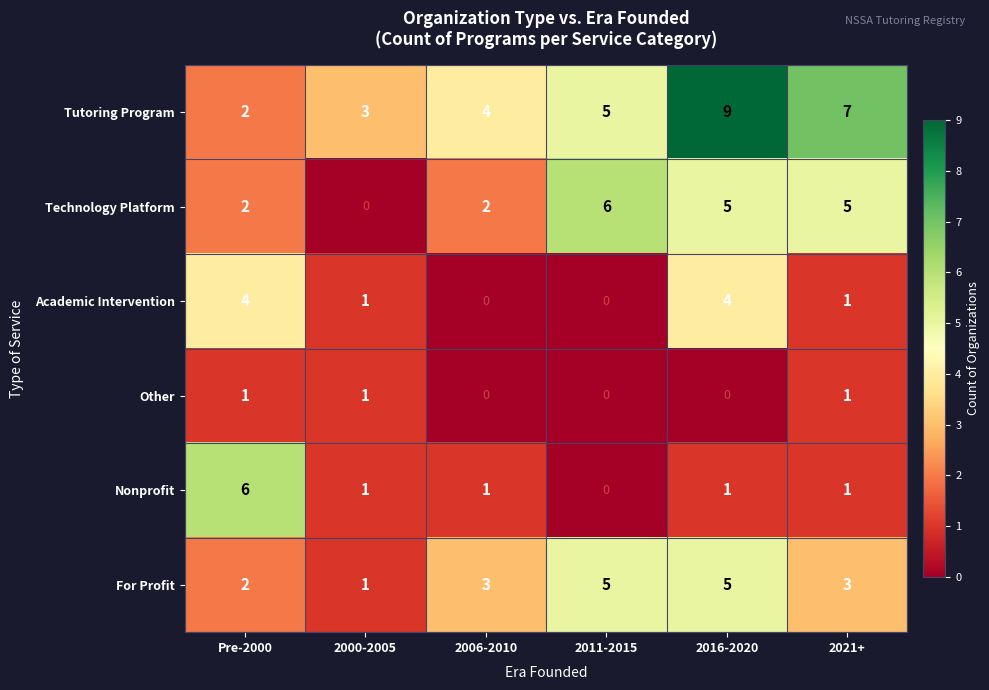

What is the spread (max minus min) of values at 2000-2005?

3